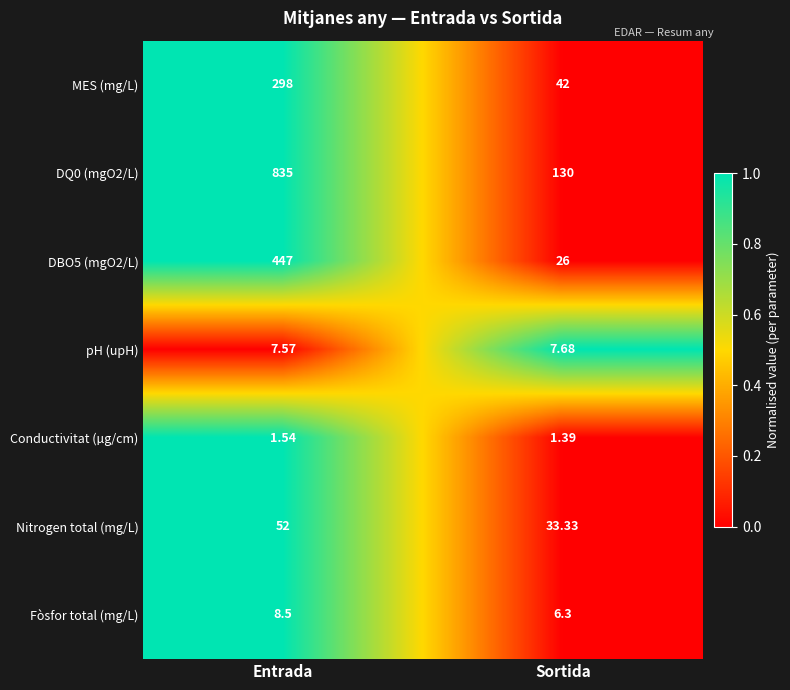

Rank the series at Entrada from highest to lowest value.

DQ0 (mgO2/L), DBO5 (mgO2/L), MES (mg/L), Nitrogen total (mg/L), Fòsfor total (mg/L), pH (upH), Conductivitat (µg/cm)